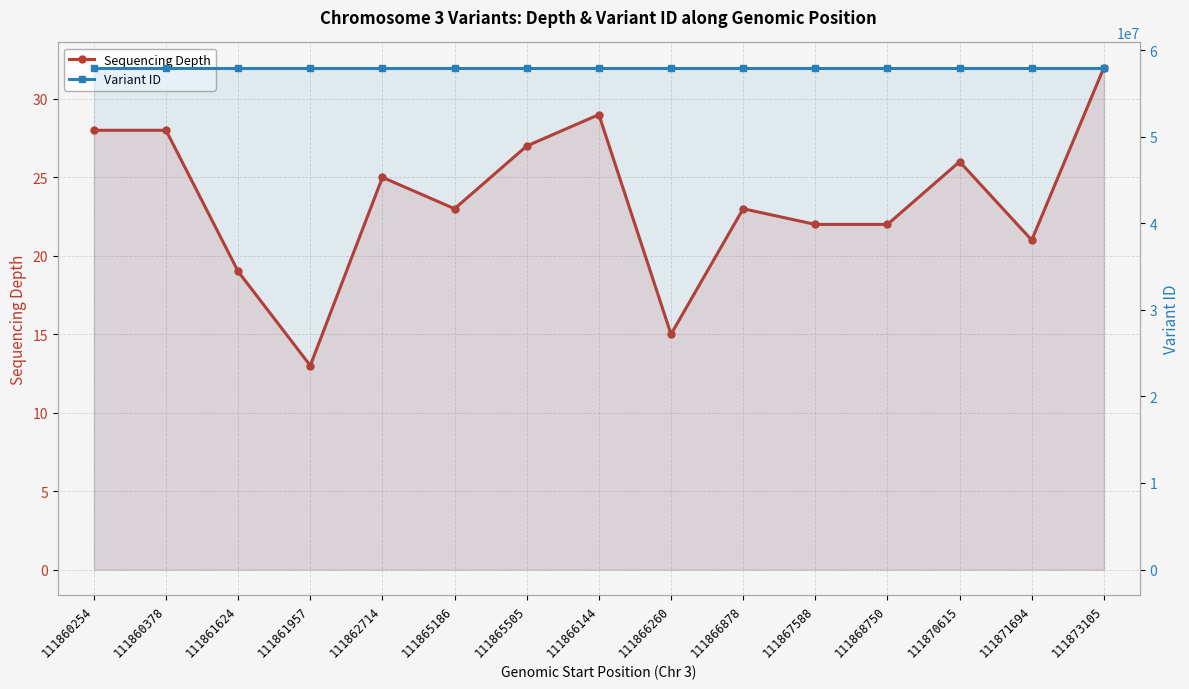

Which series has the largest total across all categories?

Variant ID